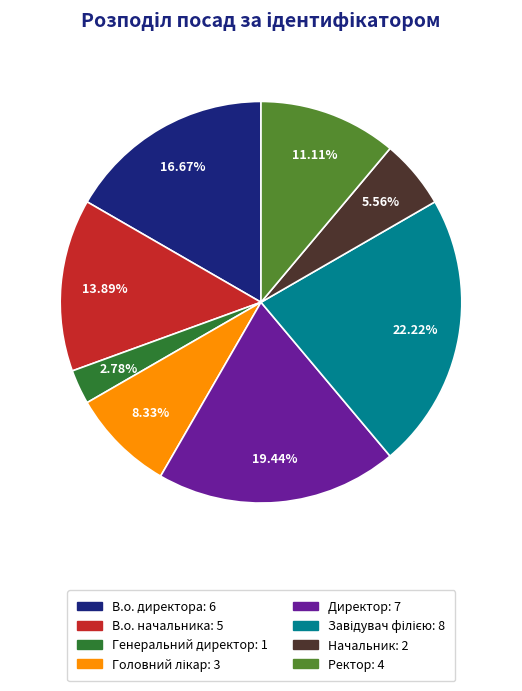

The Ректор slice represents 11% of the pie. True or false?

True